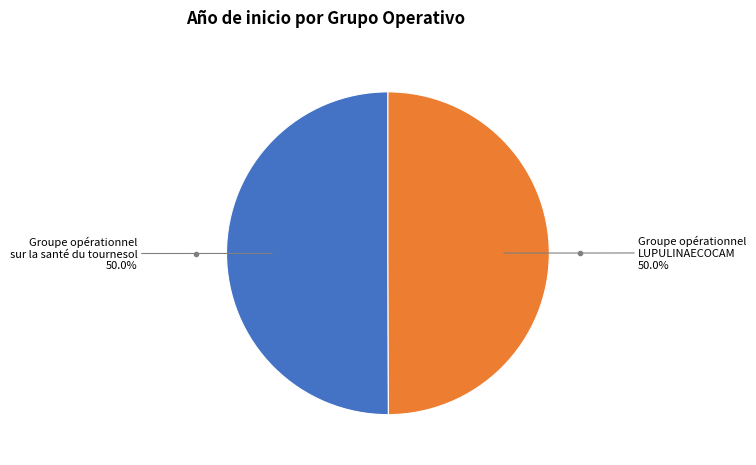

What is the total percentage of Groupe opérationnel LUPULINAECOCAM and Groupe opérationnel sur la santé du tournesol?

100.0%